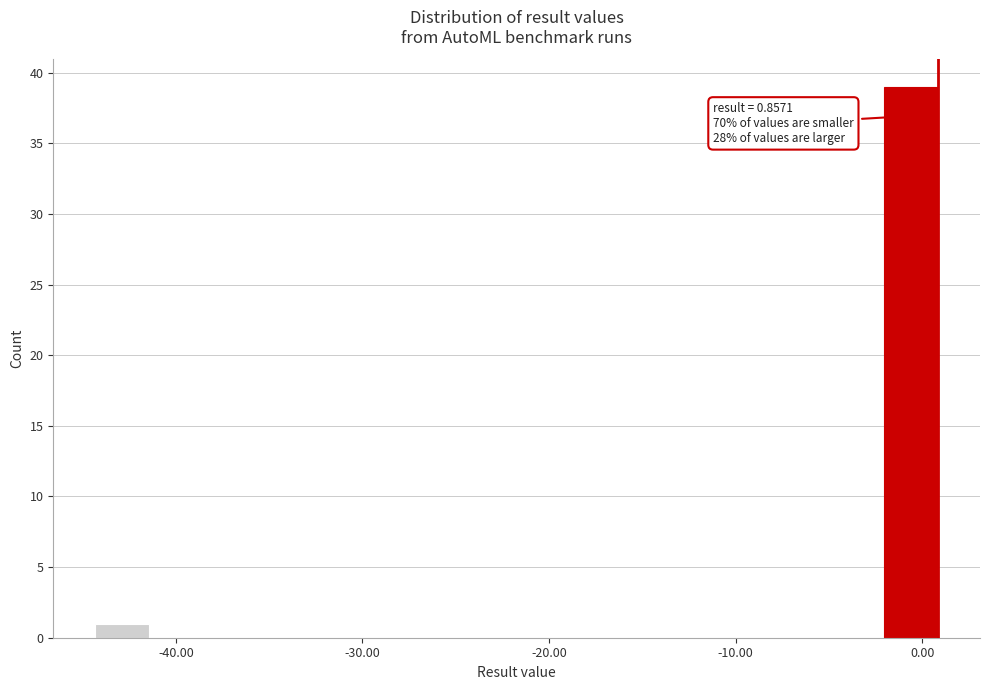

Read against the x-axis, roughly where is the centre of the tallest bar?

-1